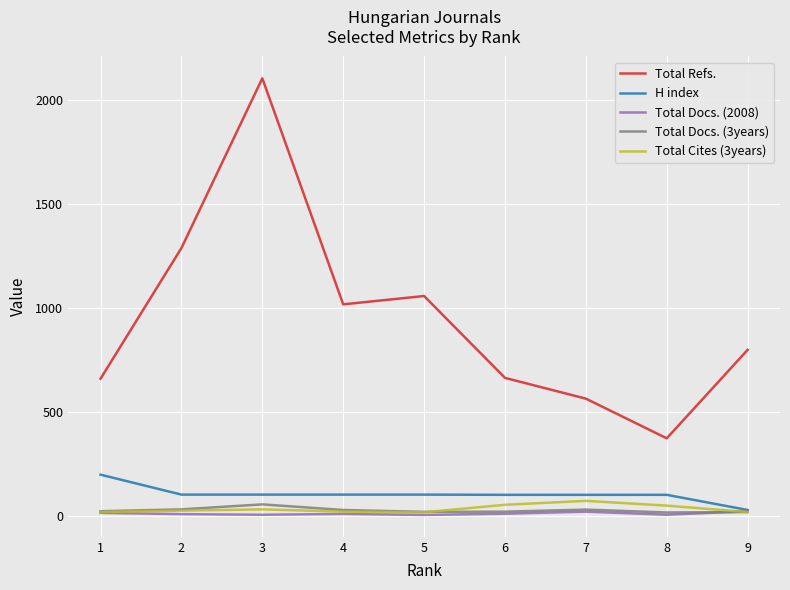

What is the greatest value displayed?

2105